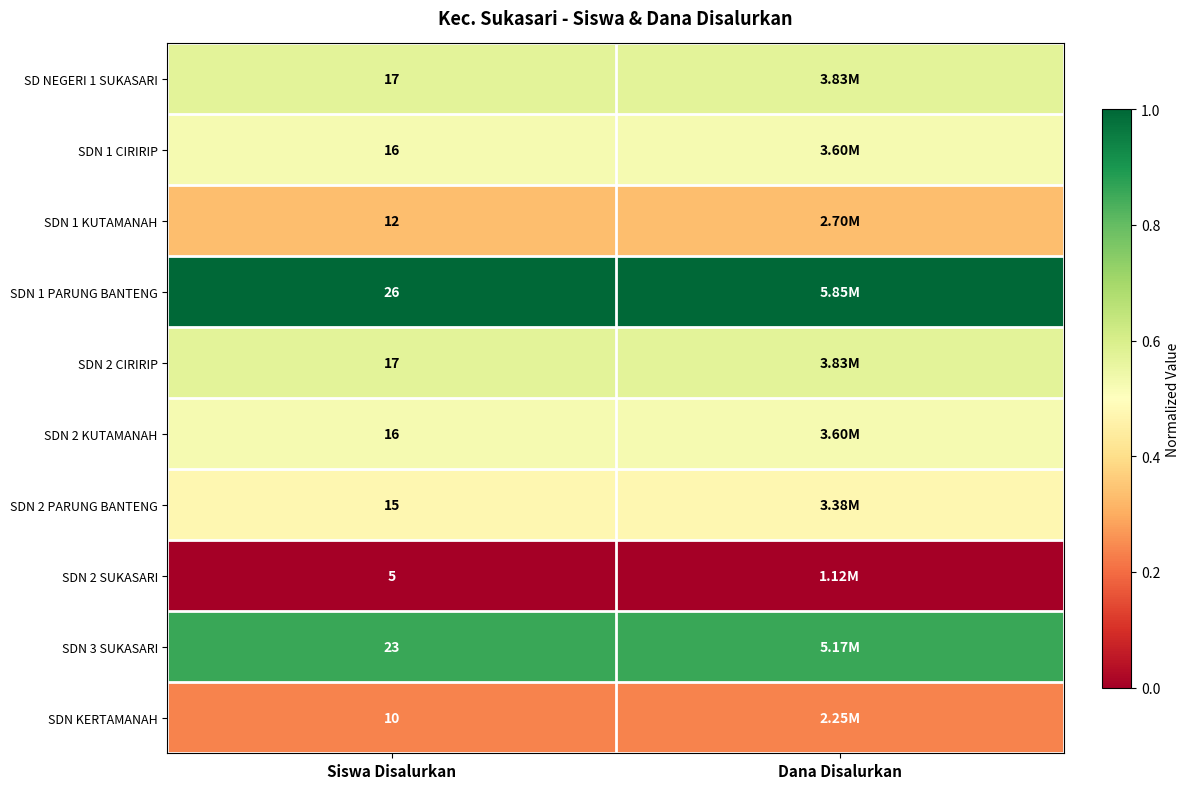

The value of SDN 1 PARUNG BANTENG at Dana Disalurkan is 1.4. True or false?

False